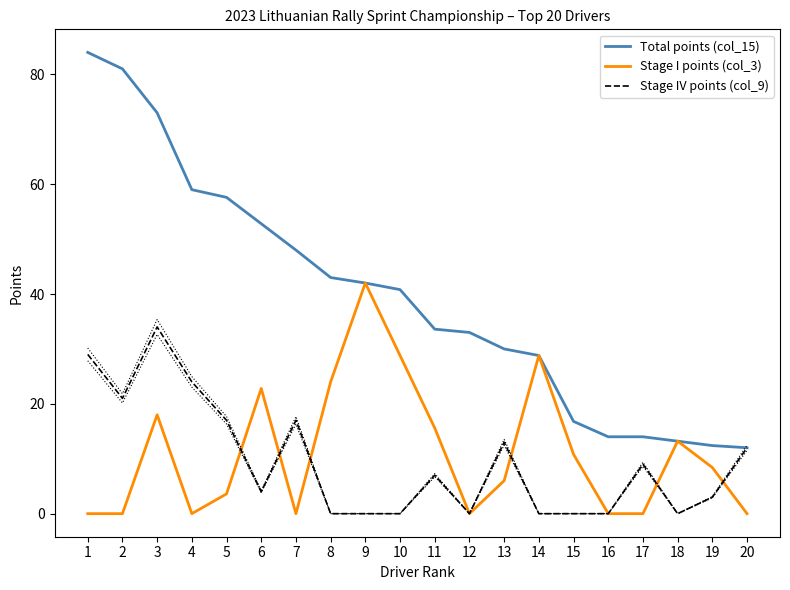

True or false: Stage I points (col_3) and Total points (col_15) cross at least once.

False